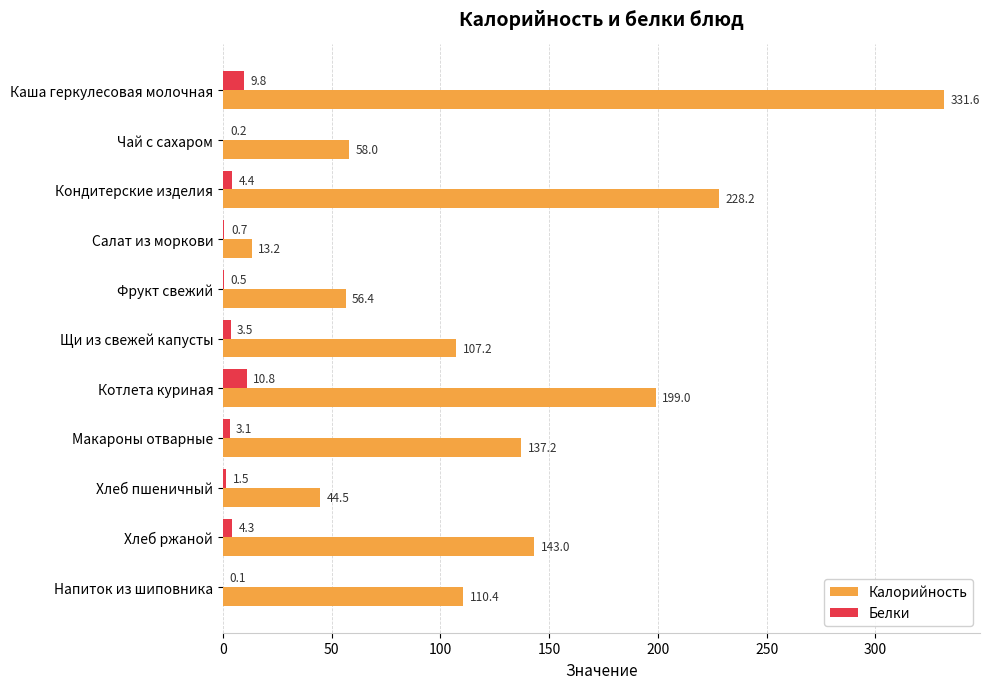

How many data points in Калорийность are above 110?

6